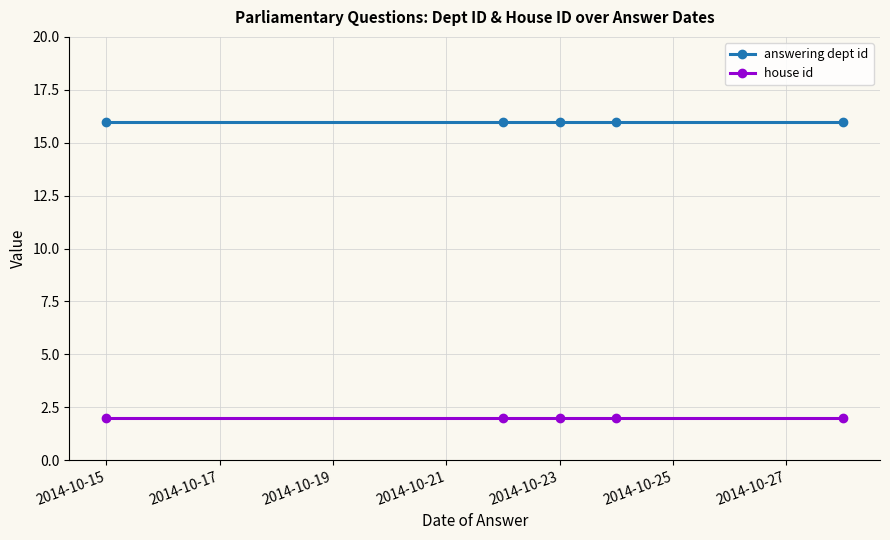

What is the lowest value of the answering dept id series?

16